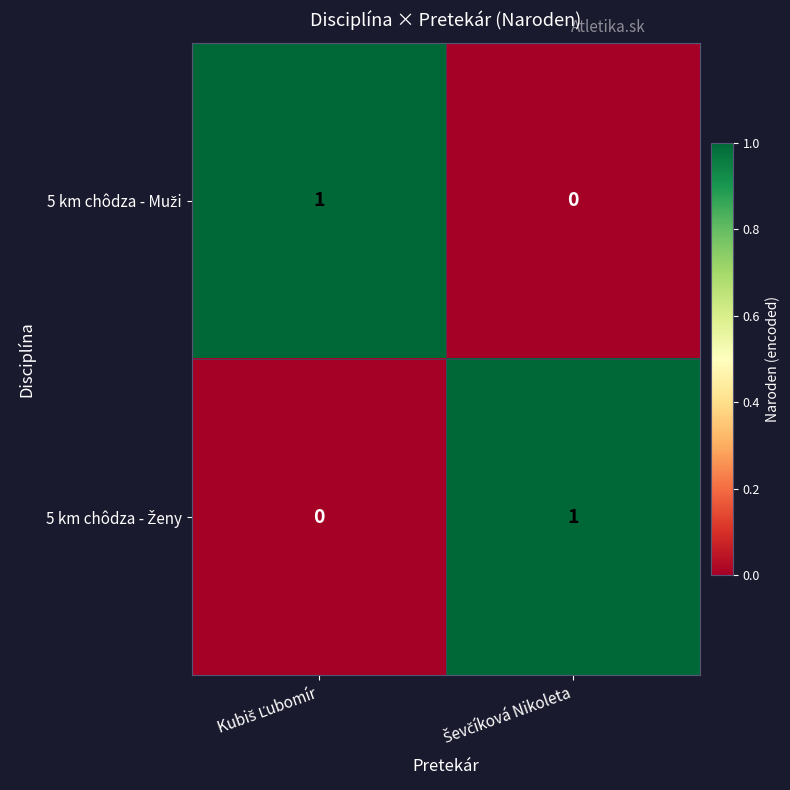

How many distinct data groups are displayed?

2